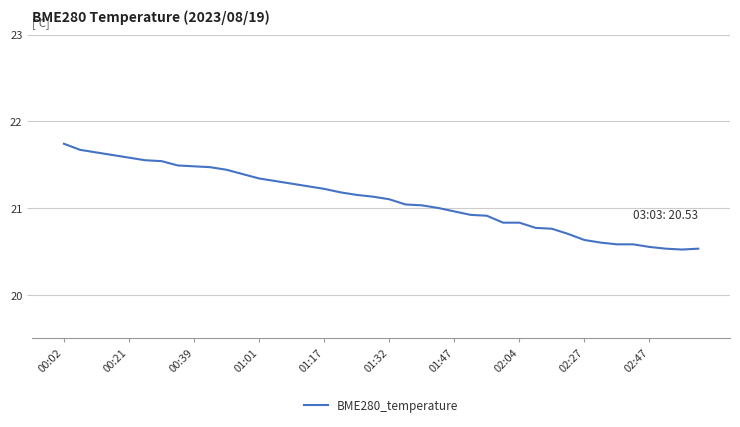

What is the difference between the maximum and minimum values?

1.2